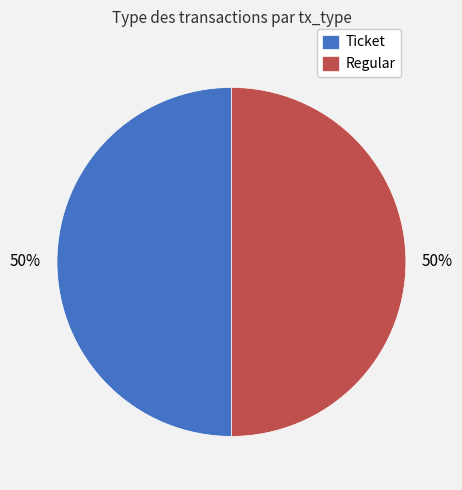

What is the ratio of the value at Ticket to the value at Regular?

1.0